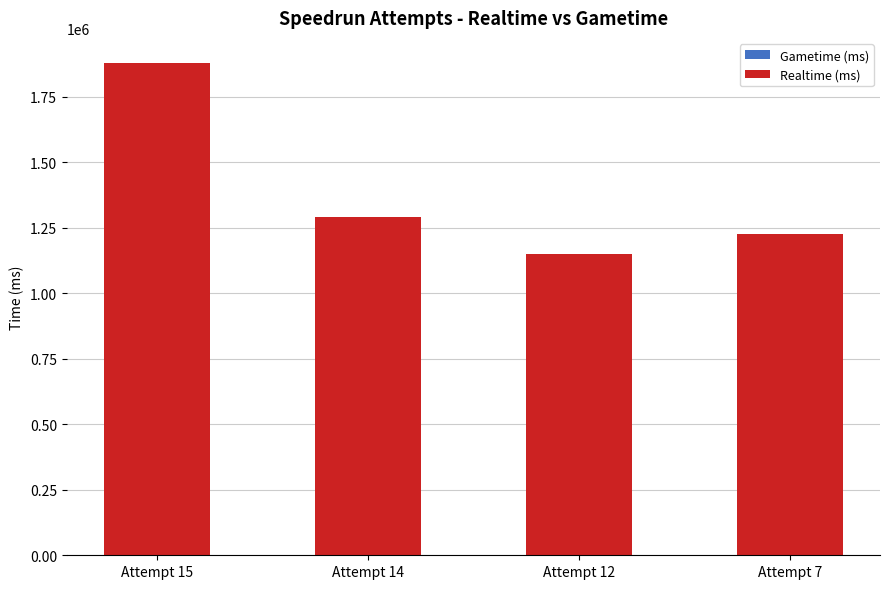

Where is the data nearest to the value 1516252?

Attempt 14